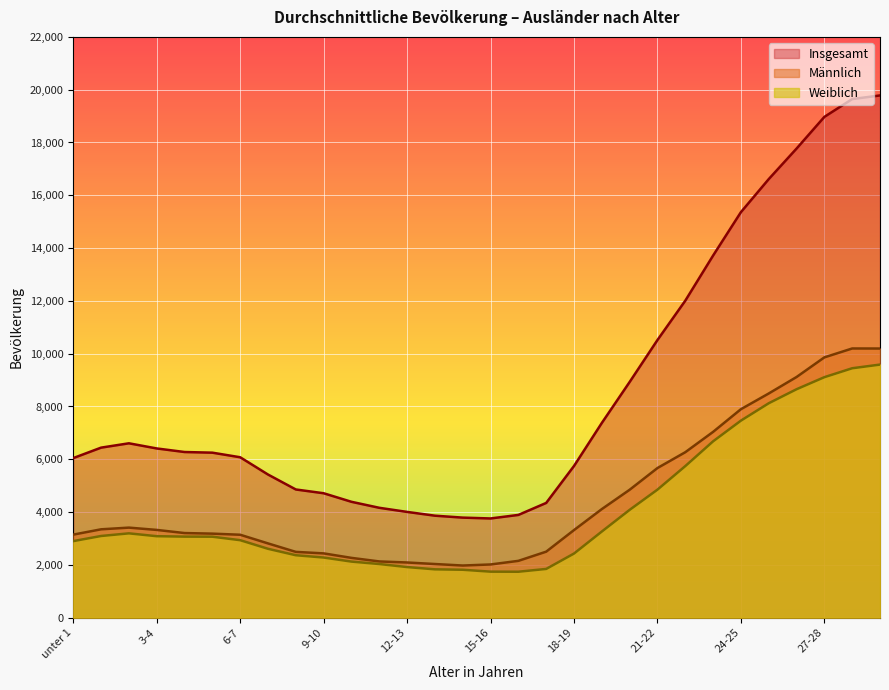

What is the total value across all series at 5-6?

12500